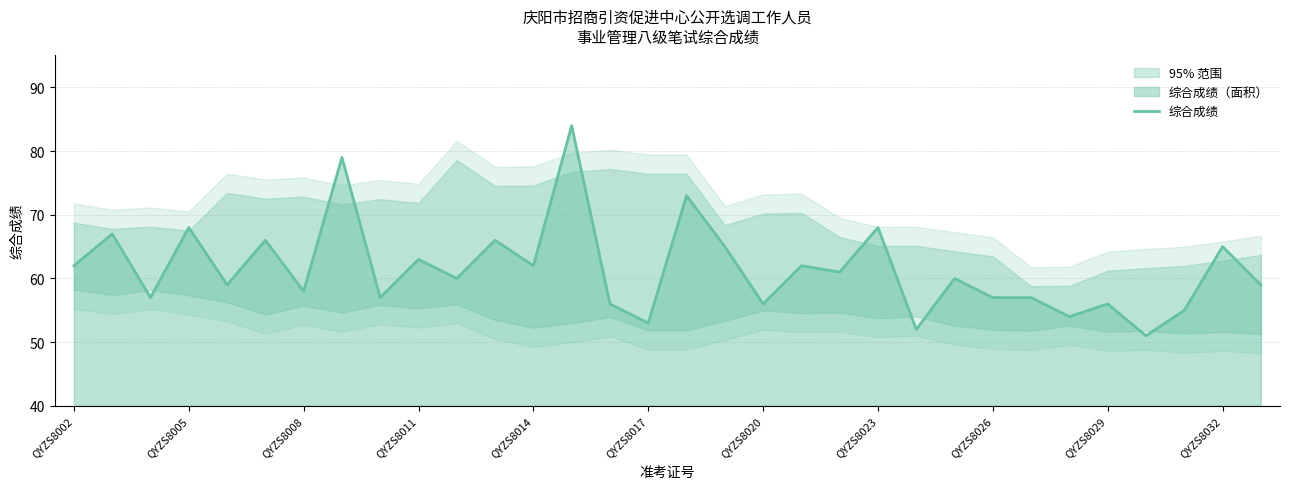

What is the sum of all values?

1968